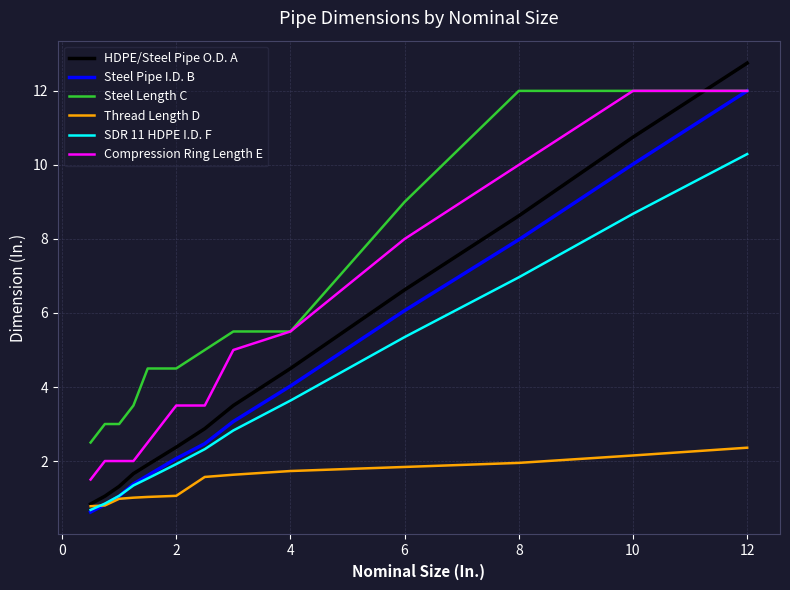

True or false: SDR 11 HDPE I.D. F and Compression Ring Length E cross at least once.

False